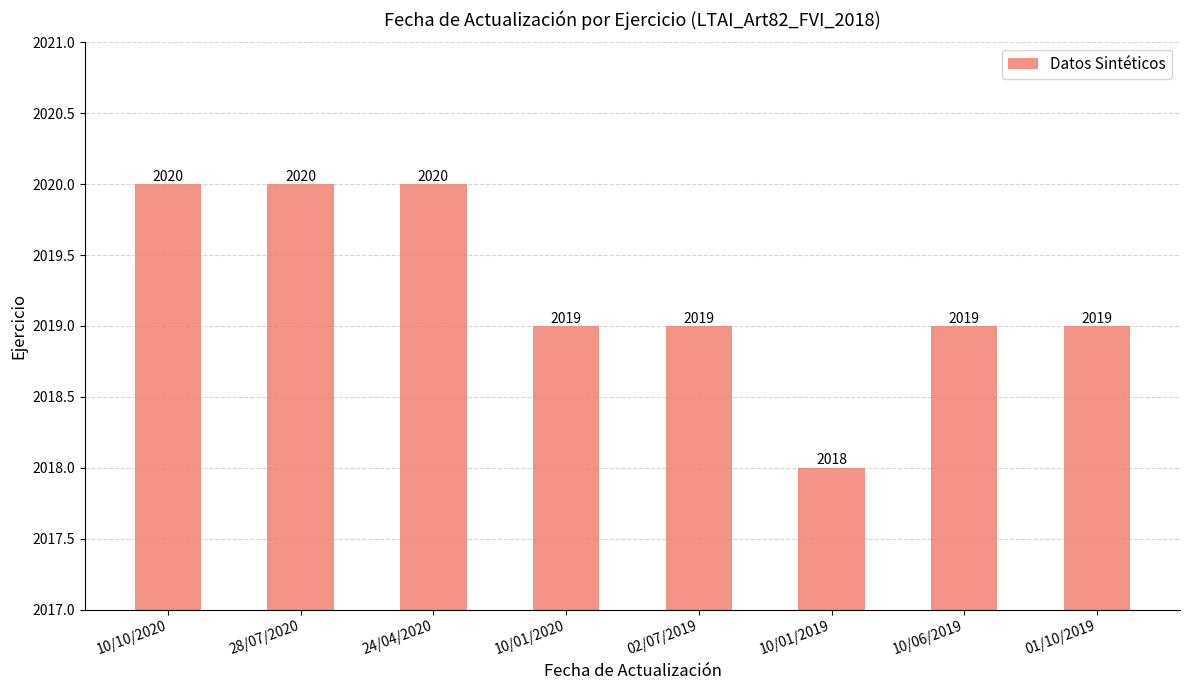

Where does the data first go above 2019?

10/10/2020